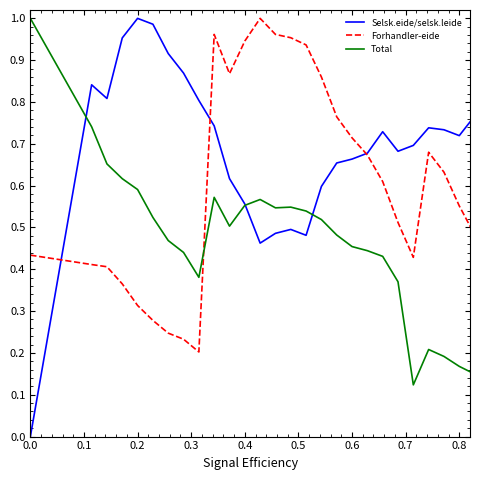

Which series ends up on top after the final intersection of Total and Forhandler-eide?

Total